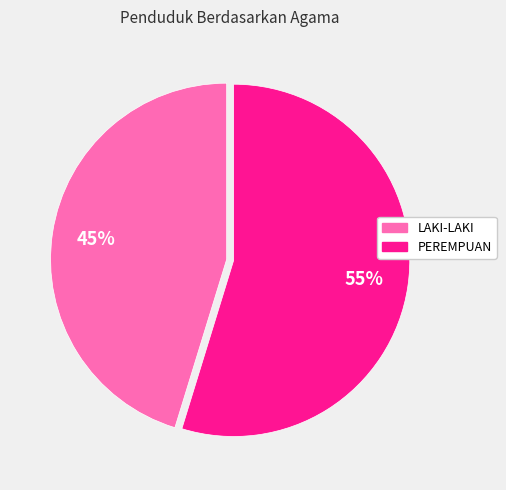

Is there a majority slice in this chart?

Yes